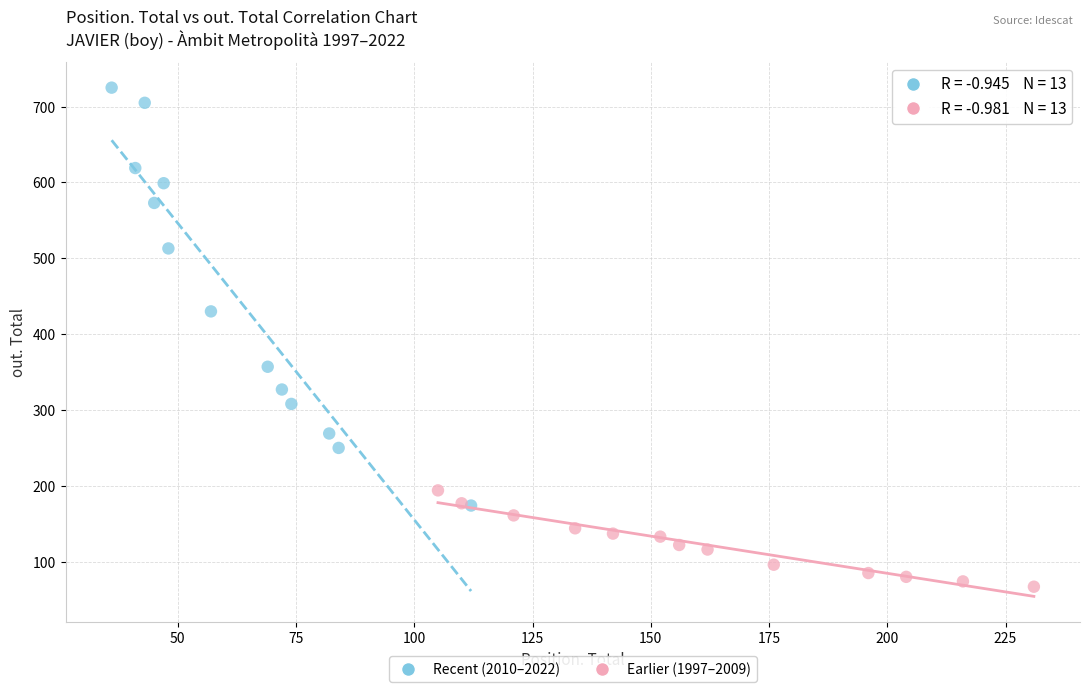

Which series reaches the minimum Y coordinate?

Earlier (1997–2009)